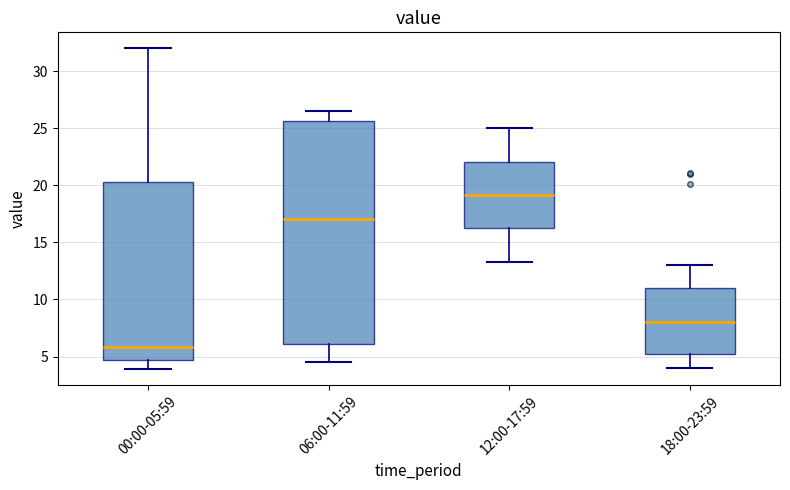

Reading left to right, read every box against the y-axis: the position of its median line, the range the box covers, and the ends of its whiskers. The values are not printed on the chart, so give them approximately, as read against the axis.

00:00-05:59: median 6.0, box 4.5 to 20.5, whiskers 4.0 to 32.0
06:00-11:59: median 17.0, box 6.0 to 25.5, whiskers 4.5 to 26.5
12:00-17:59: median 19.0, box 16.0 to 22.0, whiskers 13.5 to 25.0
18:00-23:59: median 8.0, box 5.5 to 11.0, whiskers 4.0 to 13.0